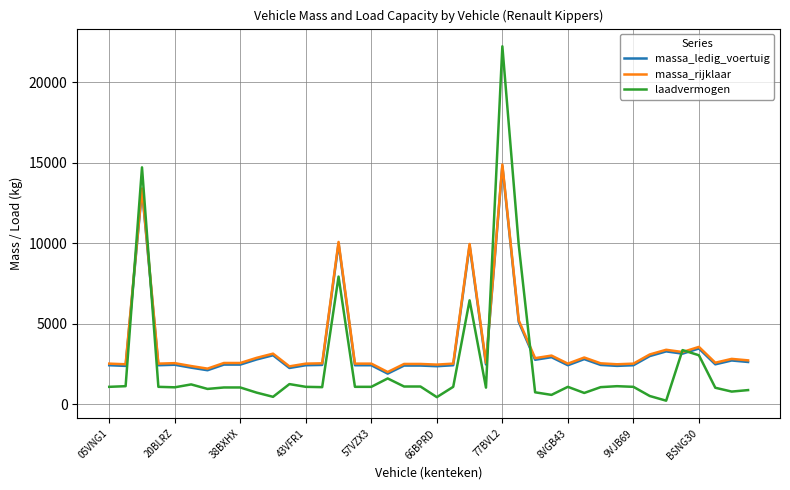

True or false: laadvermogen has more than 1 points higher than both neighbors.

True